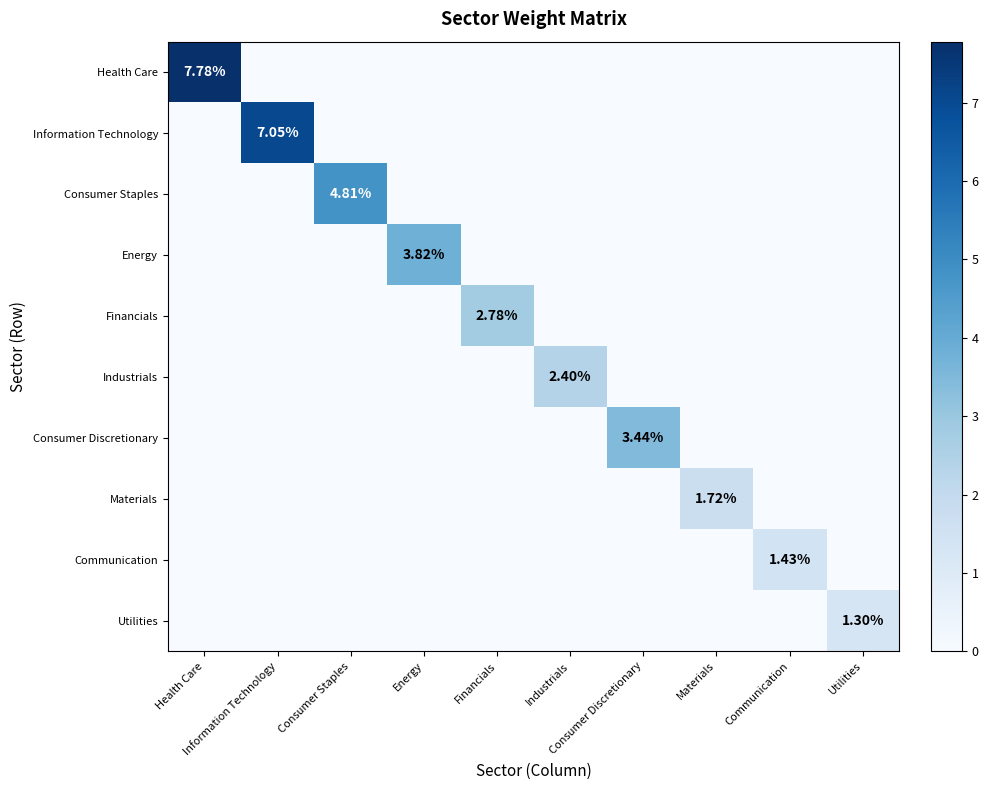

What is the maximum value for Financials?

2.8